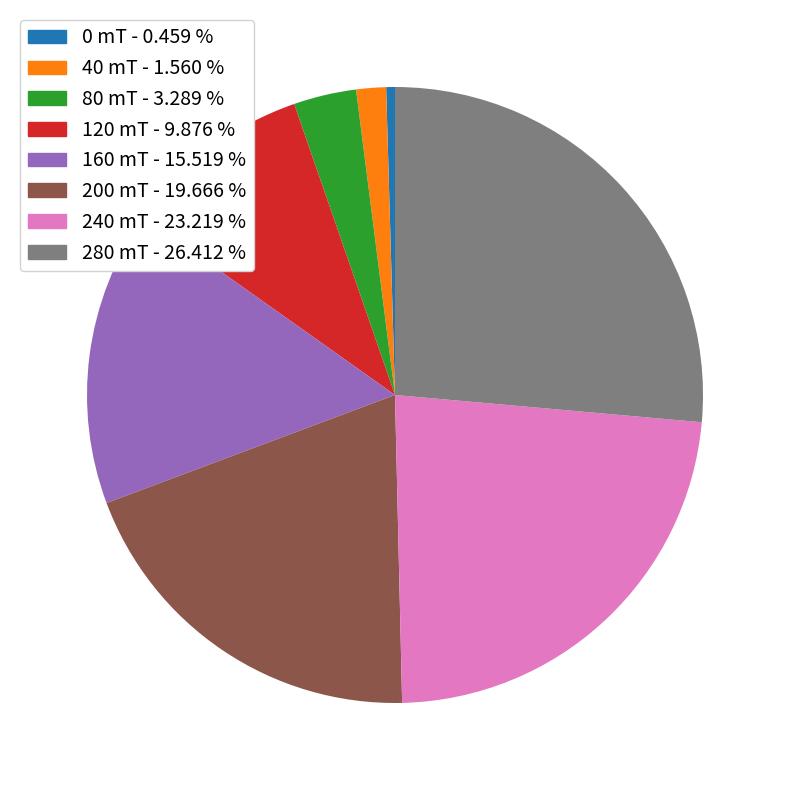

Which has a higher value, 80 mT or 40 mT?

80 mT